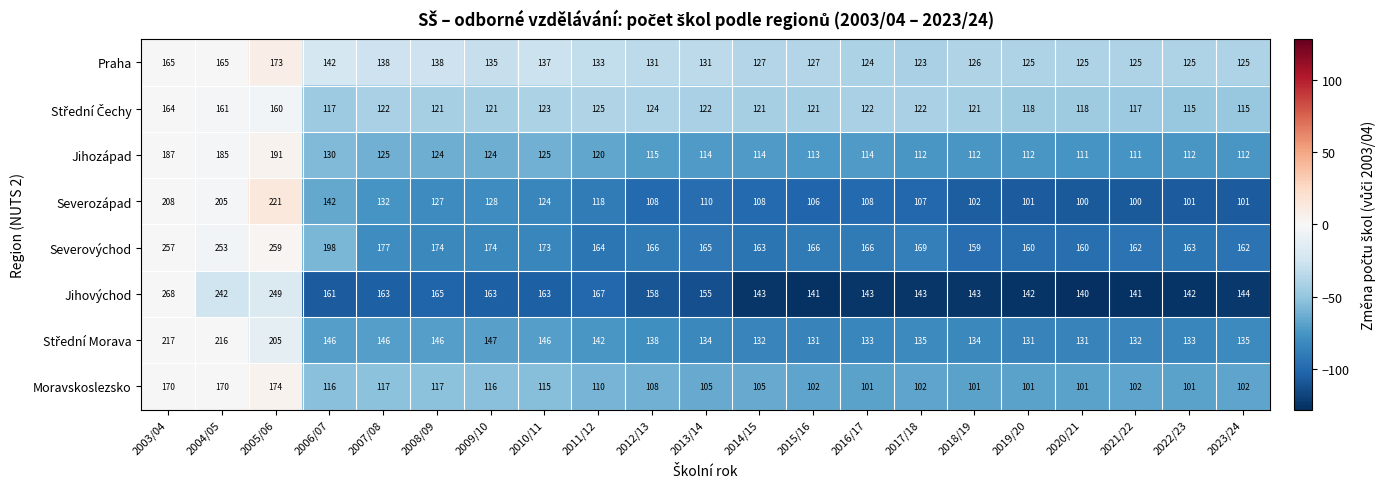

At which label does Jihovýchod first exceed 155?

2003/04